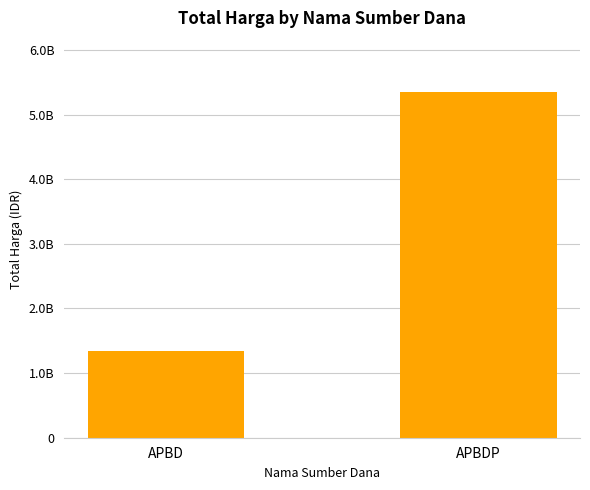

How many bars are there in total?

2